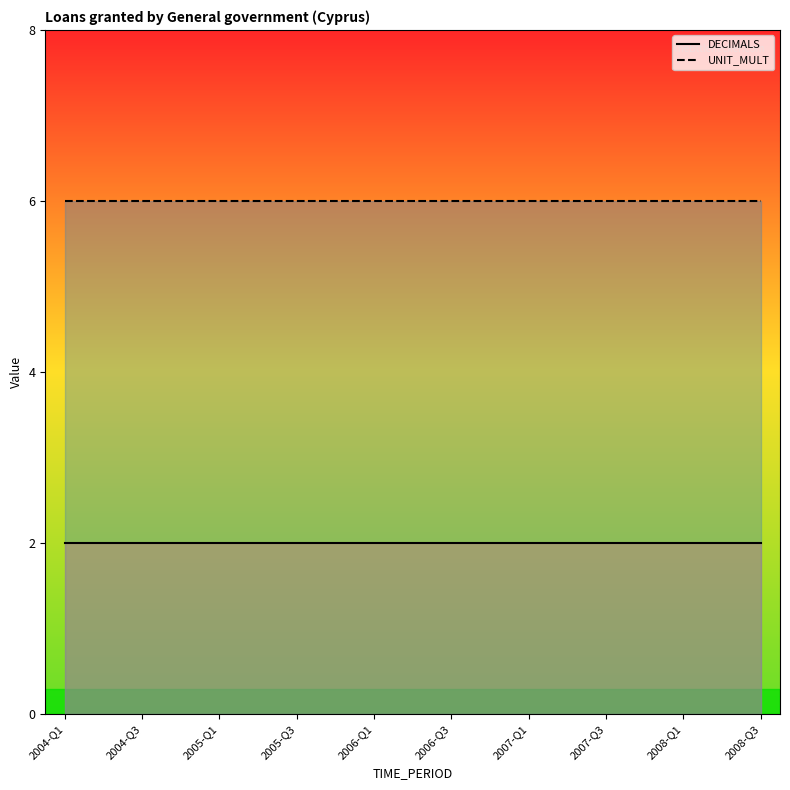

True or false: DECIMALS and UNIT_MULT cross at least once.

False